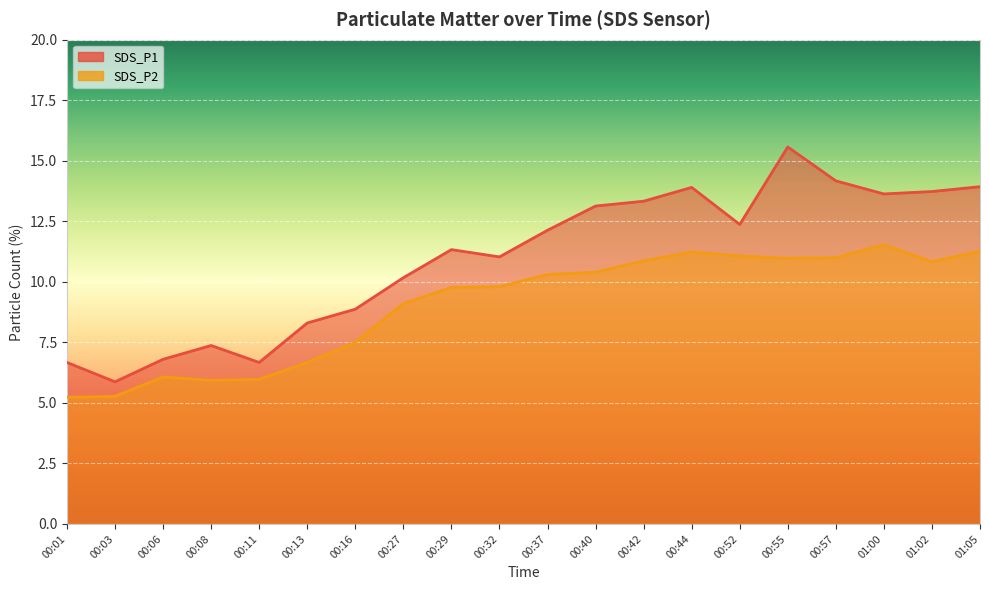

True or false: SDS_P1 and SDS_P2 cross at least once.

False